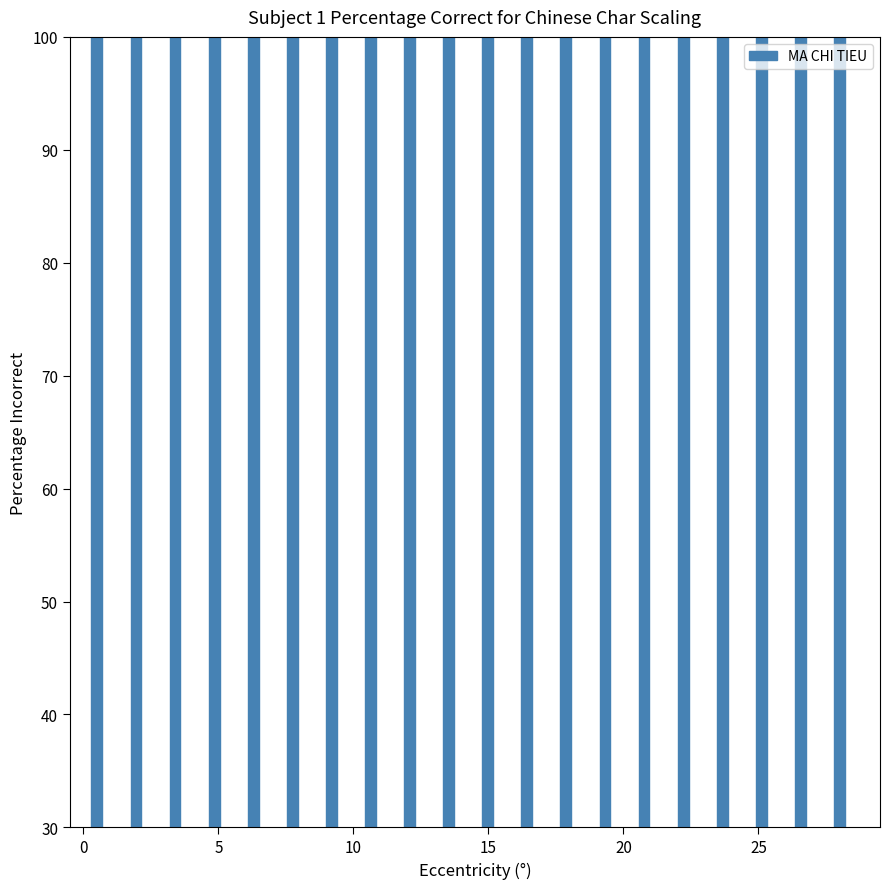

What is the ratio of the value at 2100 to the value at 2112?

1.0